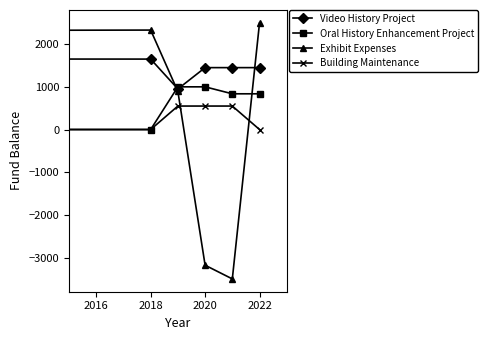

What is the sum of all Video History Project values?

9100.0